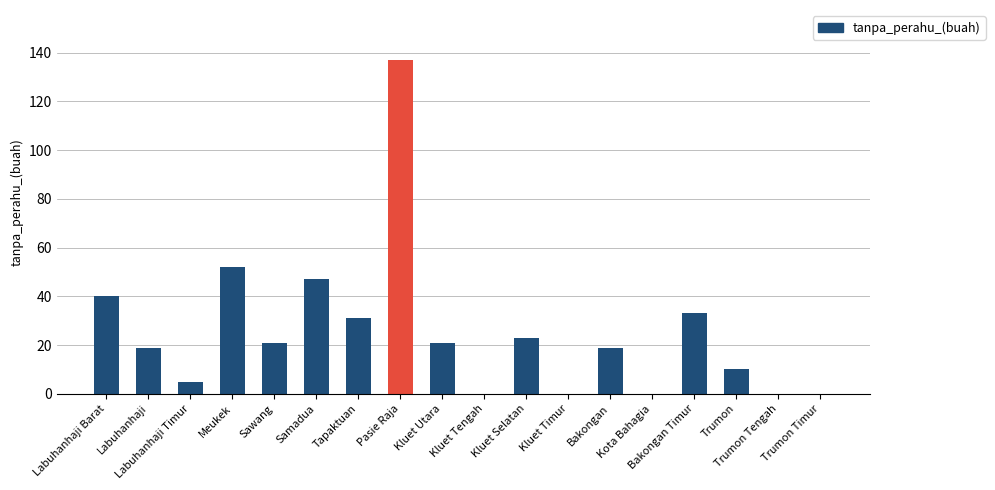

Are the bars horizontal?

No